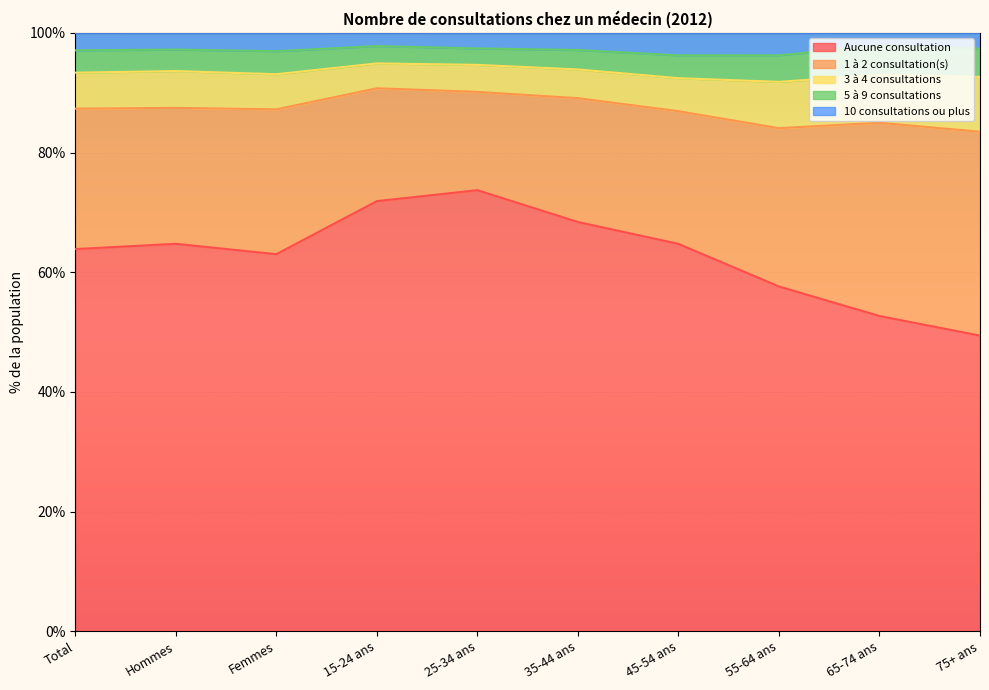

At which label is 10 consultations ou plus closest to 2?

65-74 ans